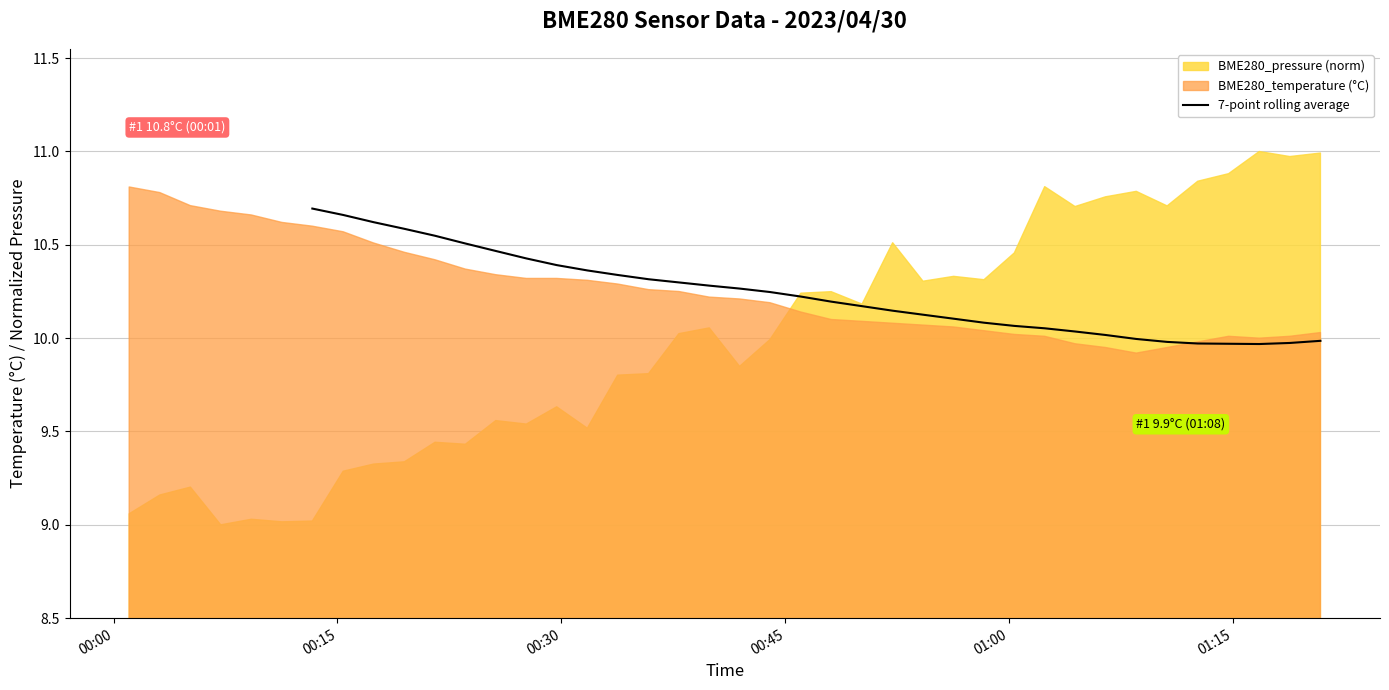

Does the chart display data point markers on the line(s)?

No